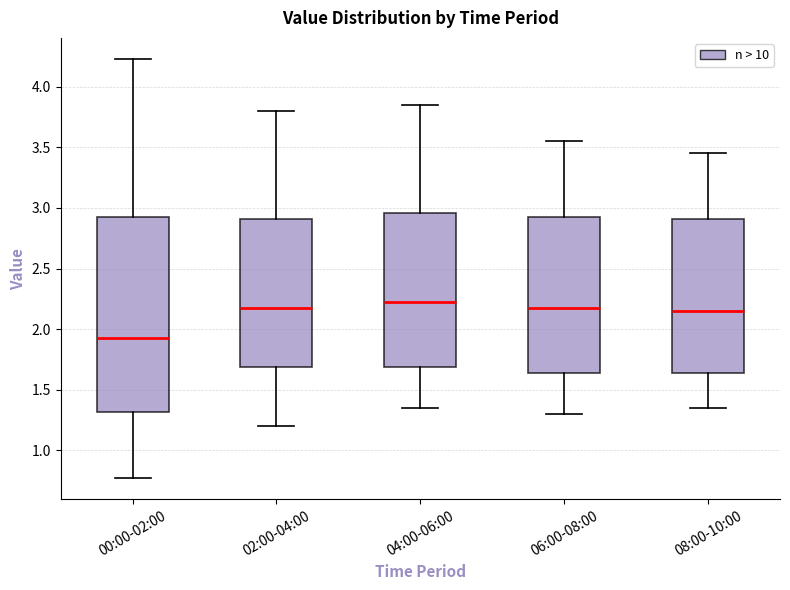

Which box's median line is the lowest?

00:00-02:00